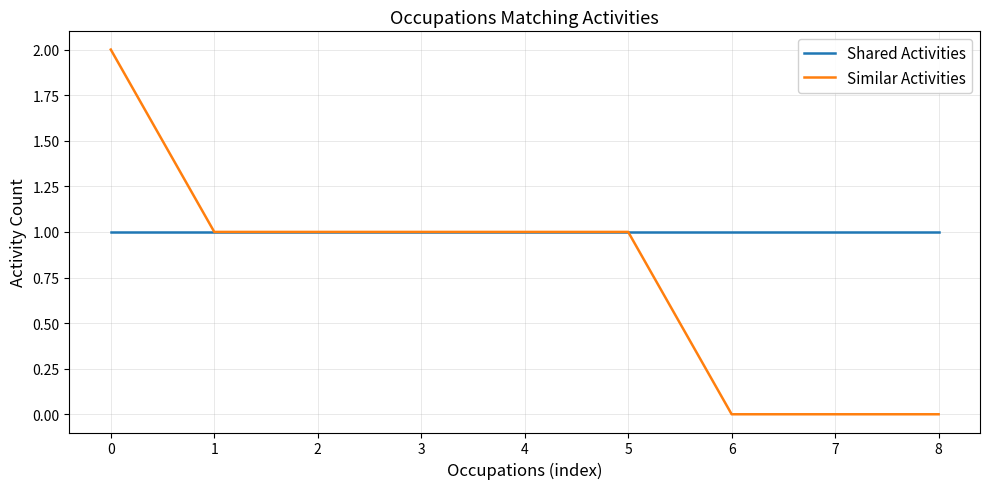

How many lines are shown in the chart?

2